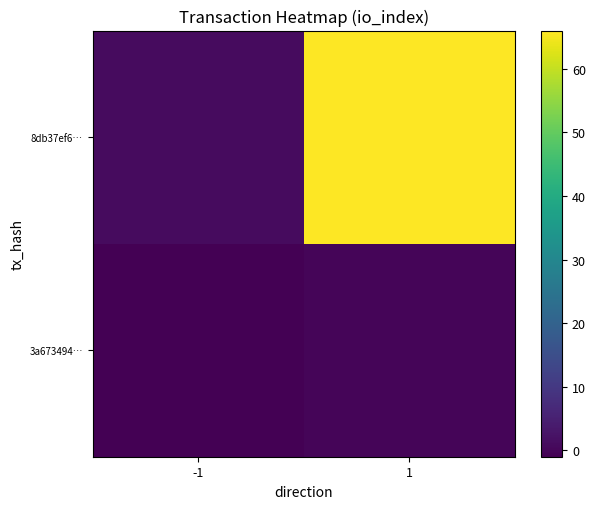

Which has a higher value, -1 or 1?

1